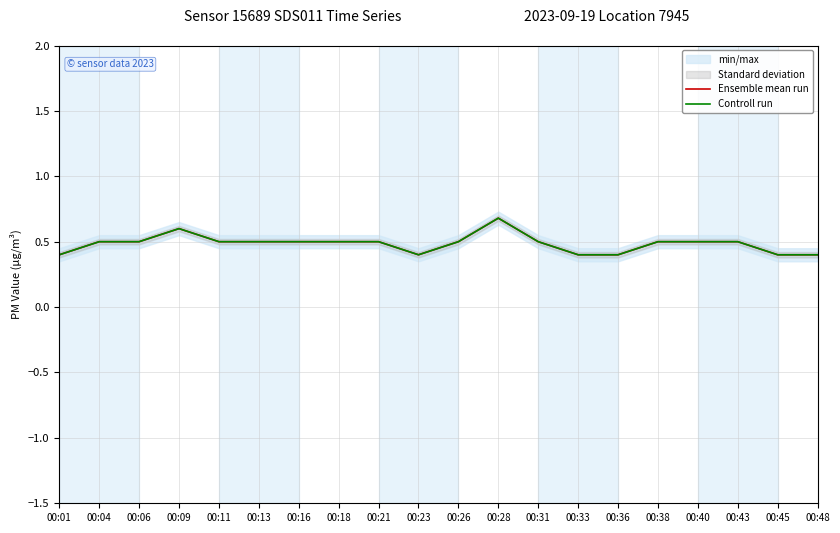

The Controll run series shows 0.6 at 00:48. True or false?

False